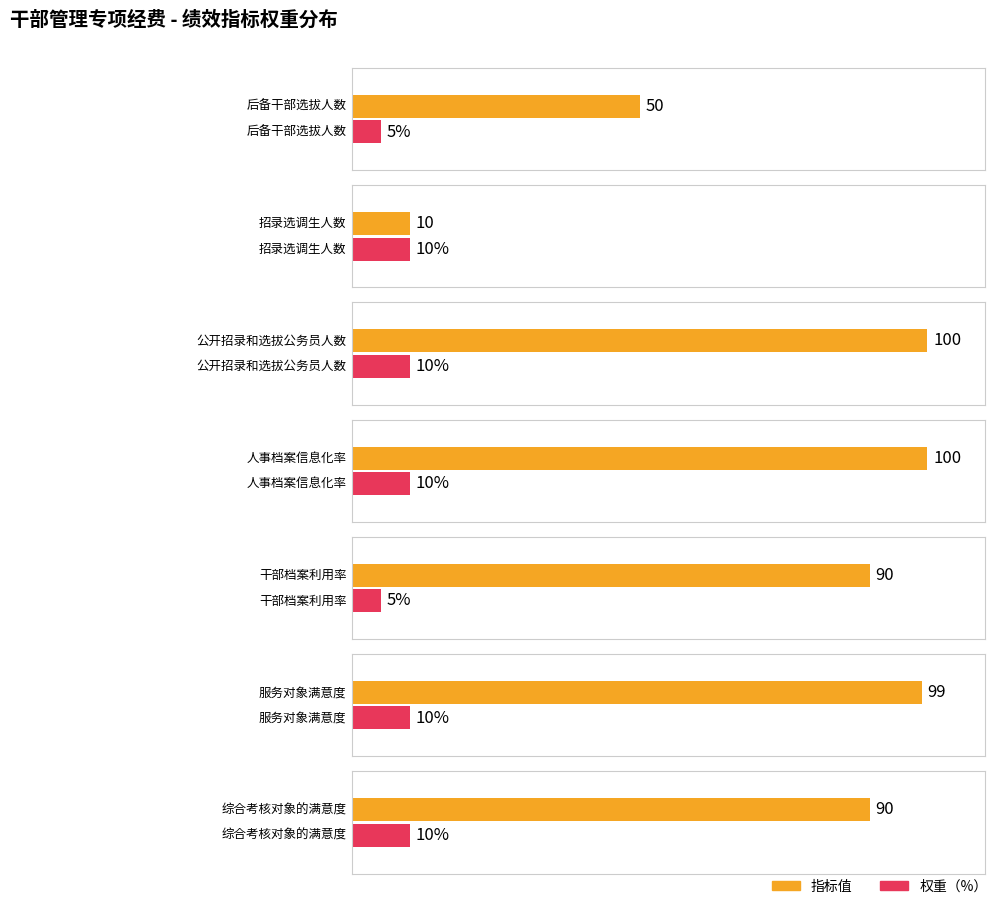

At which category is the sum across all series the highest?

公开招录和选拔公务员人数